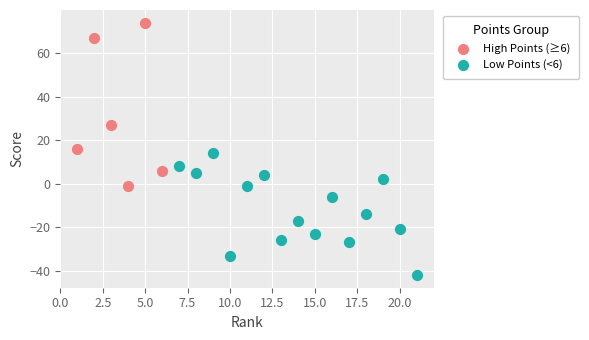

Which series contains the lowest Y value?

Low Points (<6)